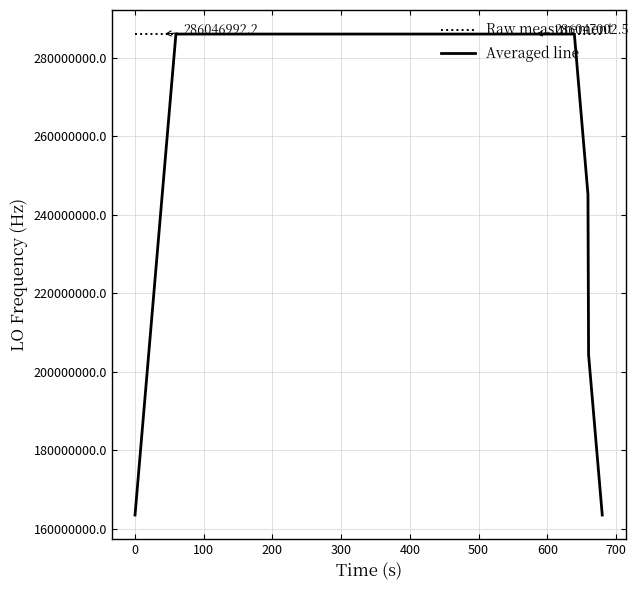

How many lines are shown in the chart?

2